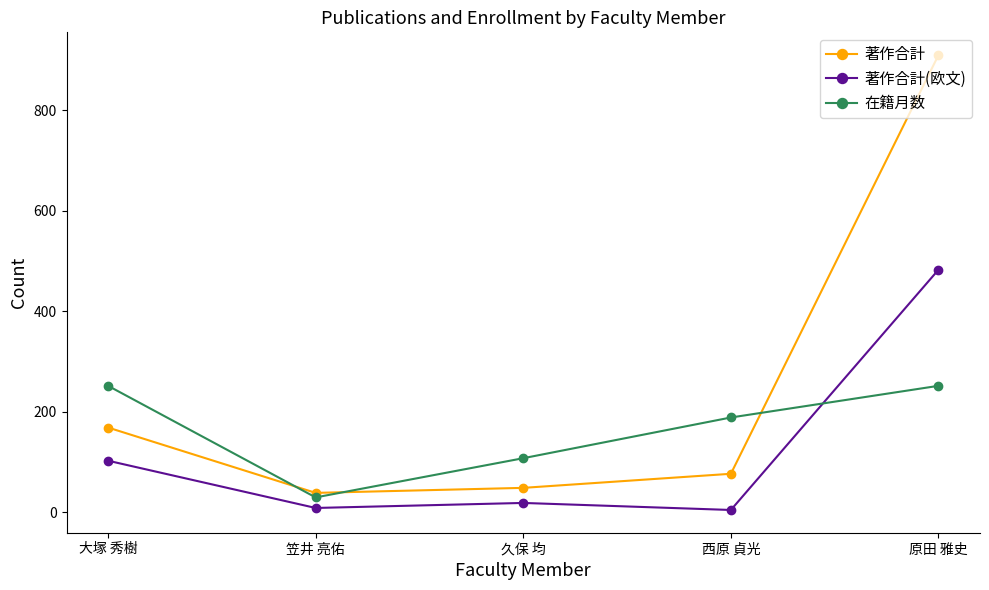

What is the average value of the 著作合計 series?

249